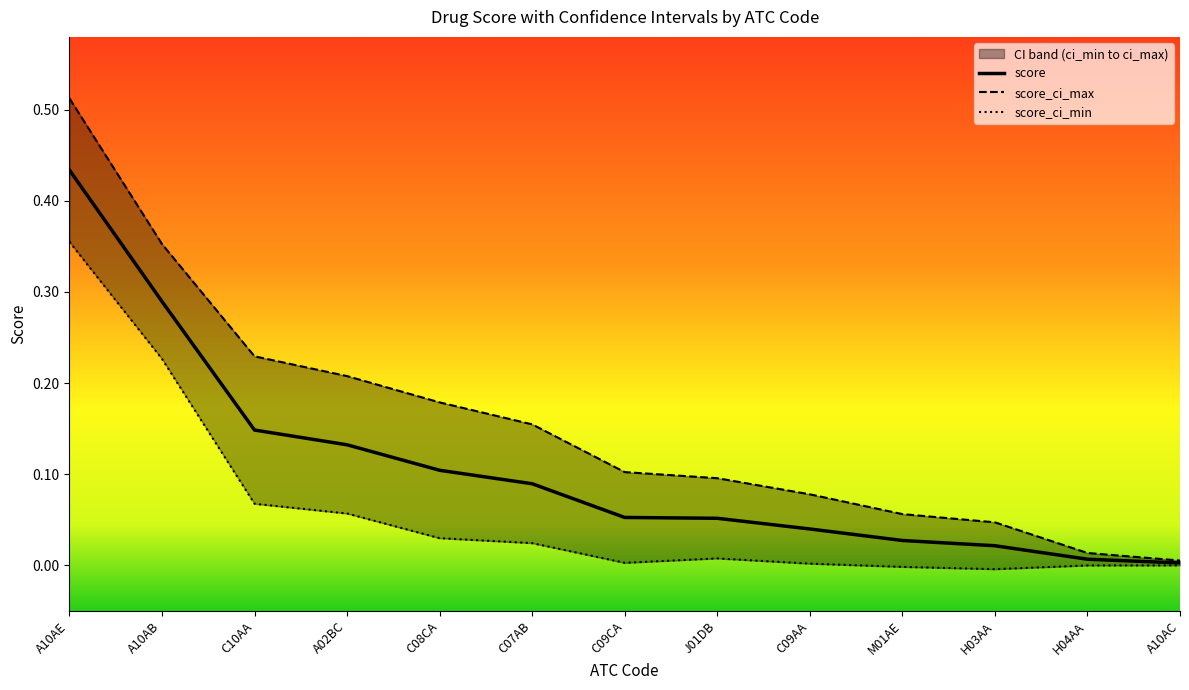

The value of score_ci_max at A10AB is 0.1. True or false?

False